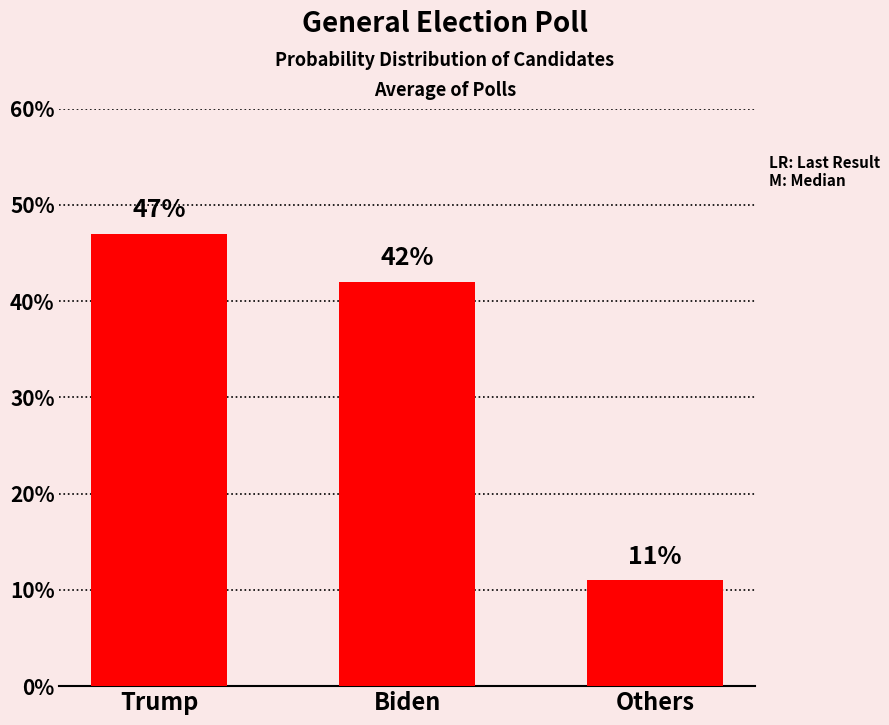

What position from the left is Others?

3